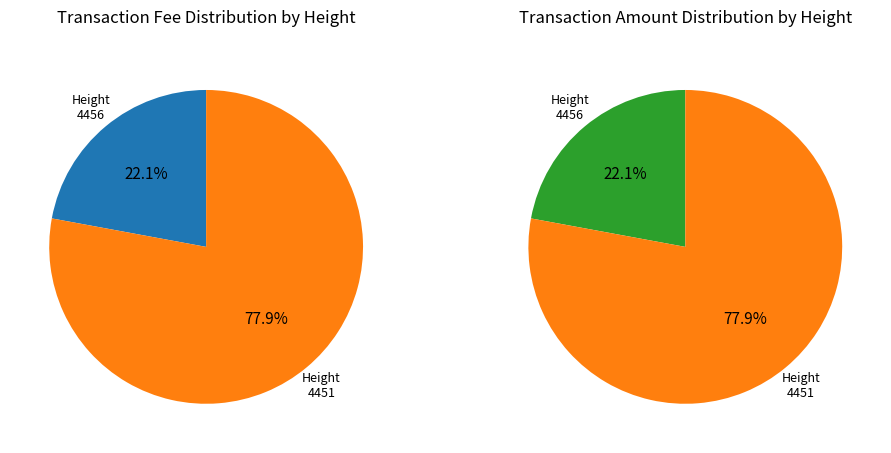

Approximately how many times larger is the value at 4451 compared to 4456?

3.5